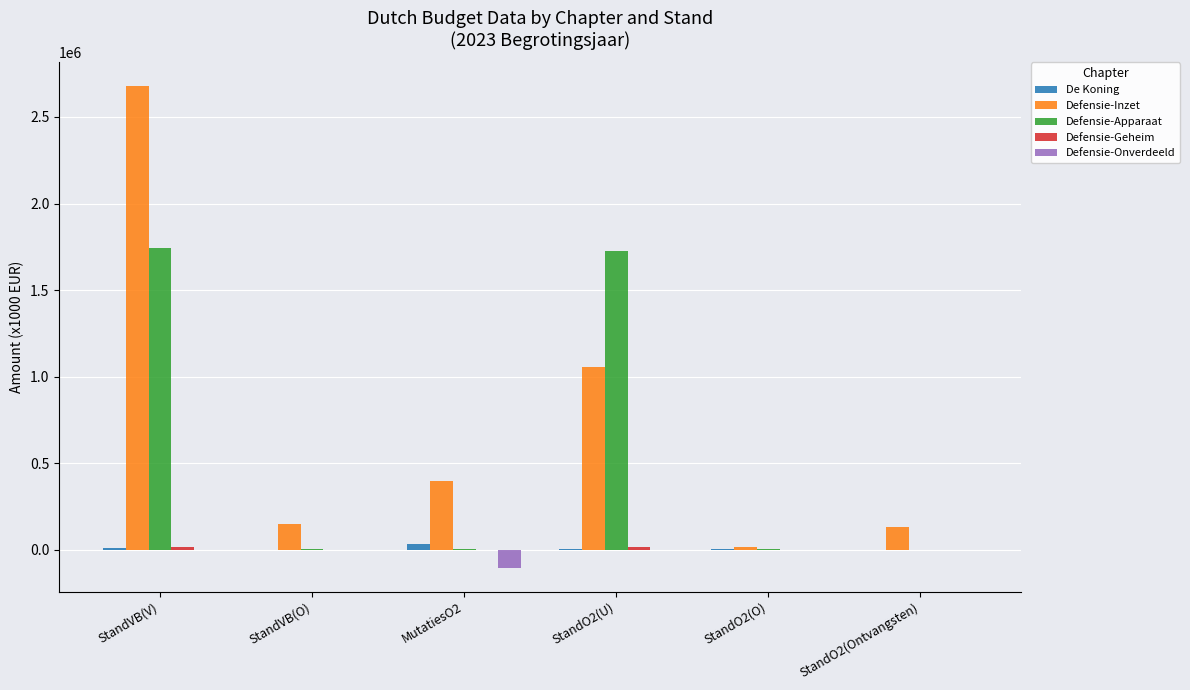

What is the average value of the Defensie-Apparaat series?

581402